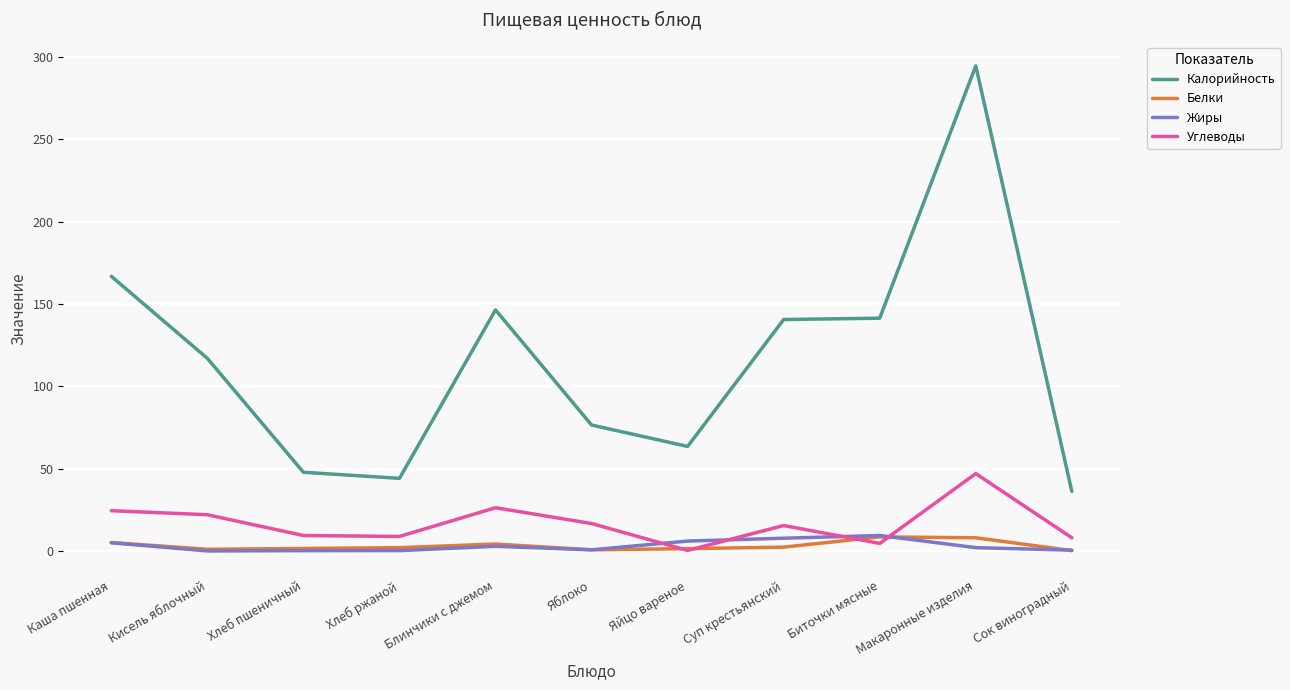

True or false: Калорийность and Углеводы cross at least once.

False